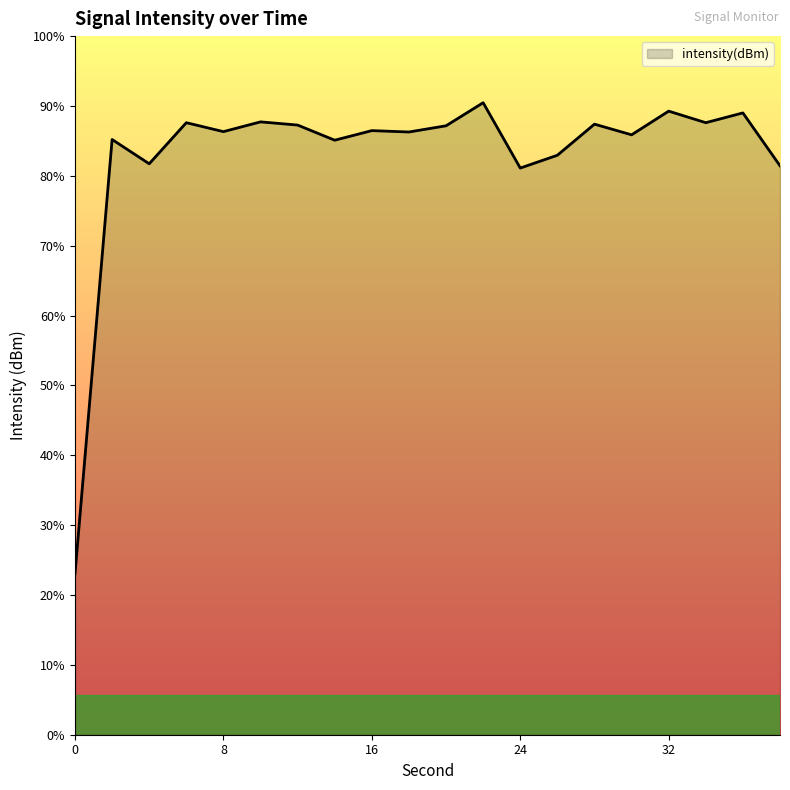

What value does the data have at 36?

-125.4